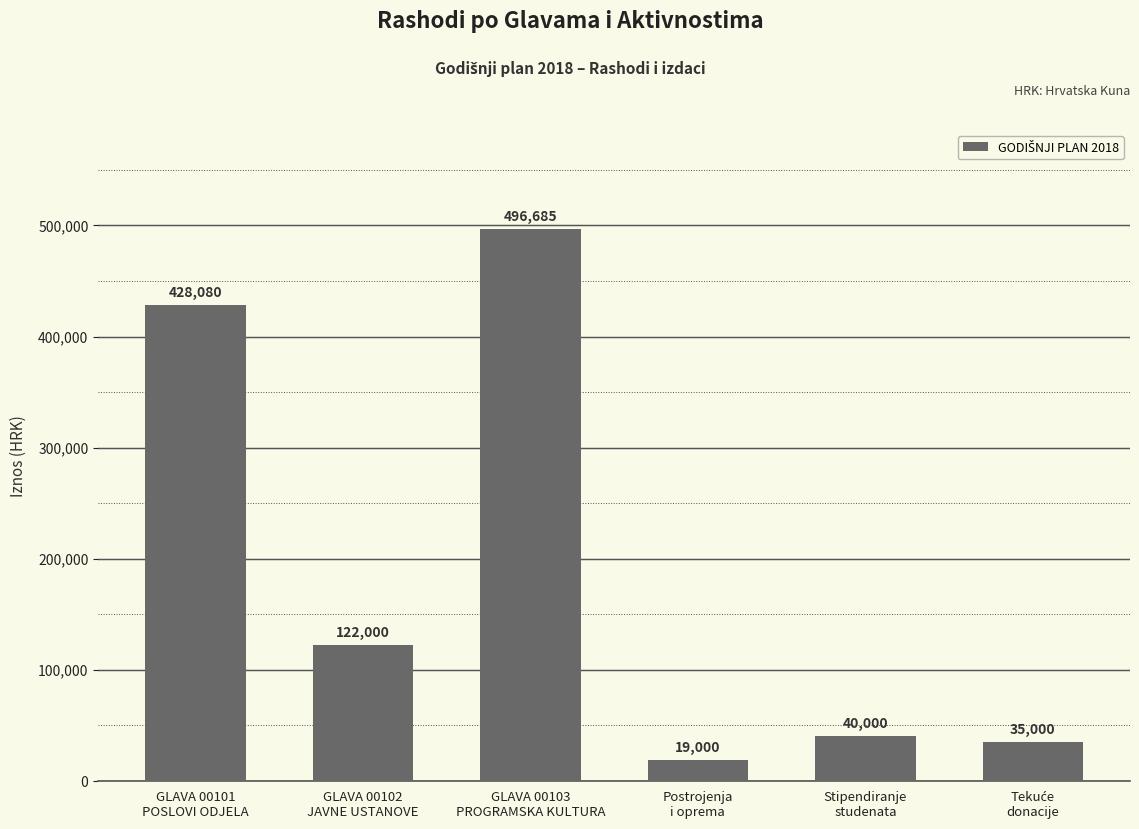

Reading left to right, transcribe all the data shown in this chart.

428080	122000	496685	19000	40000	35000